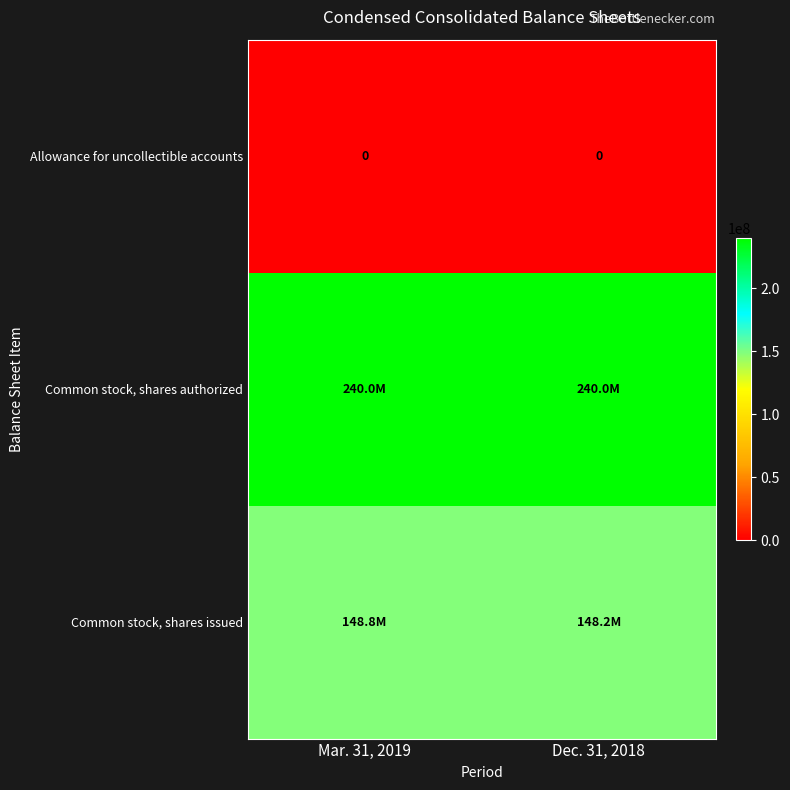

Which category has the highest value across all series?

Mar. 31, 2019